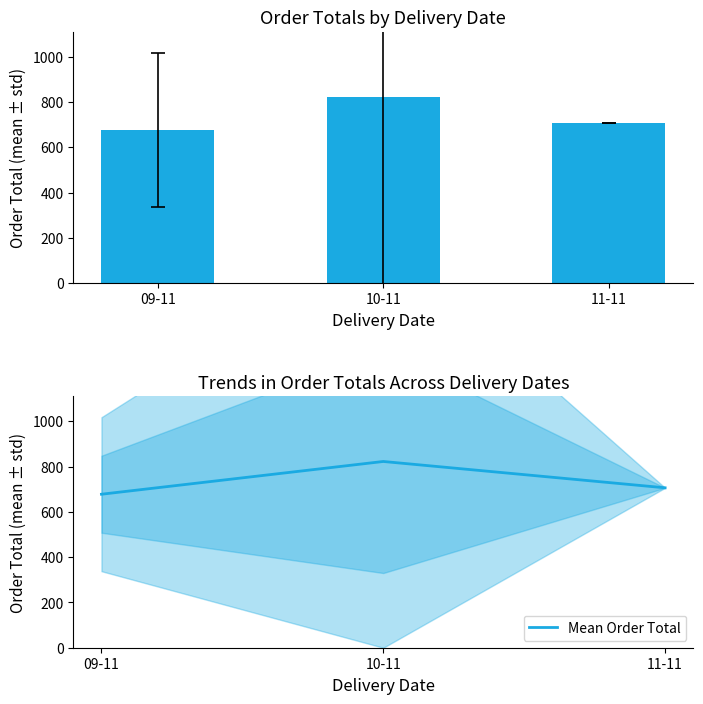

List the labels in order of Mean Order Total value, smallest first.

09-11, 11-11, 10-11